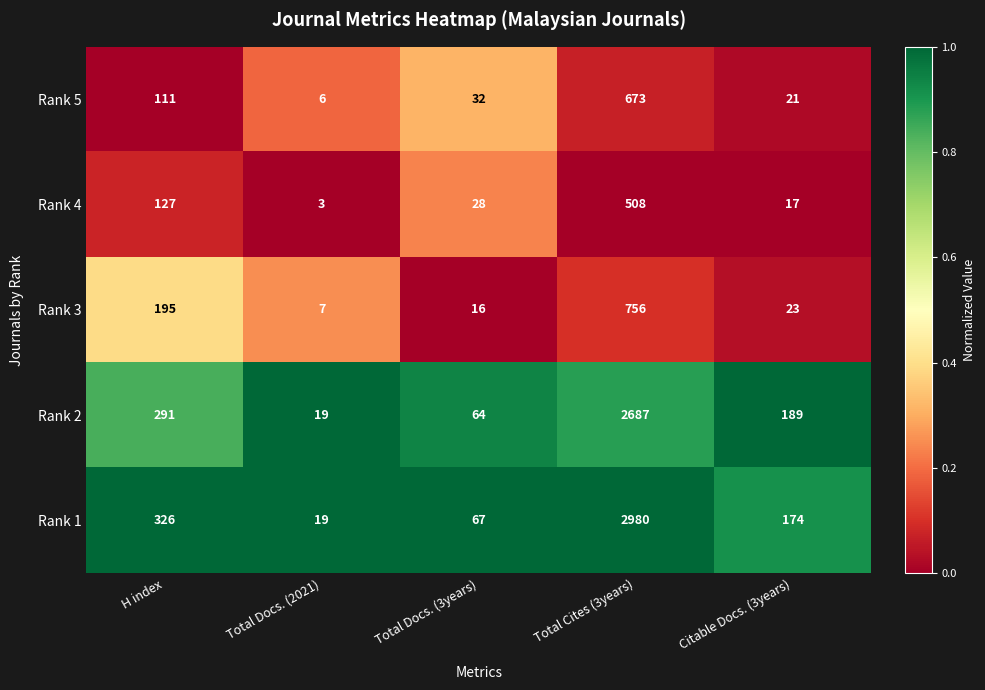

List the series in order of their peak value, lowest first.

Rank 4, Rank 5, Rank 3, Rank 2, Rank 1